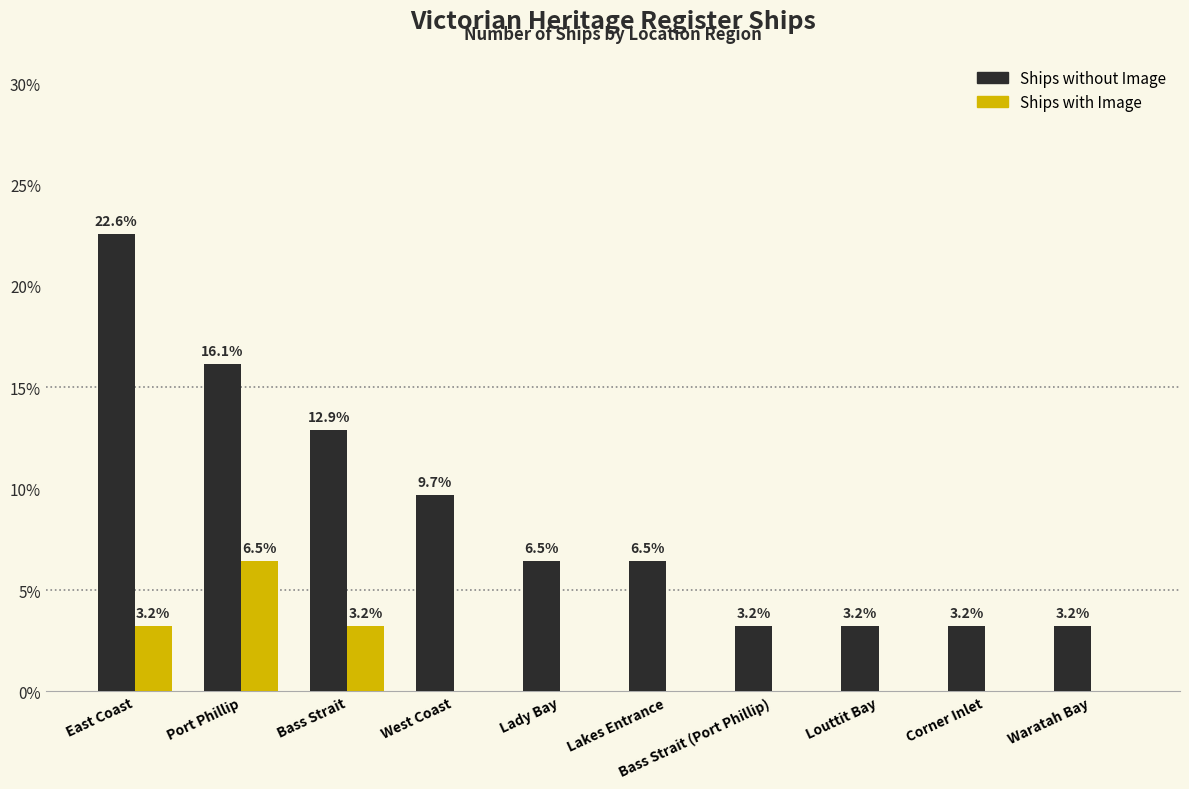

Which series has the widest spread of values?

Ships without Image